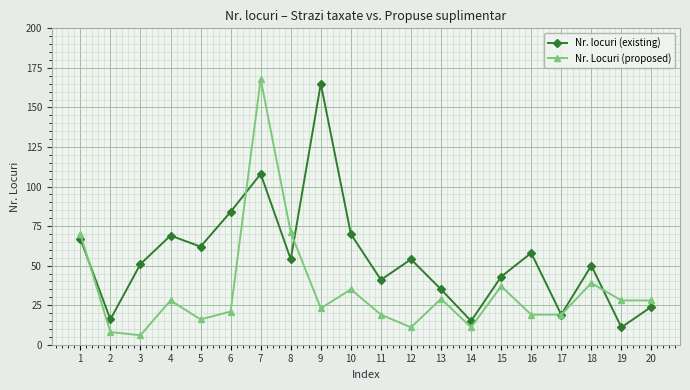

At which label does Nr. locuri (existing) reach its peak?

9